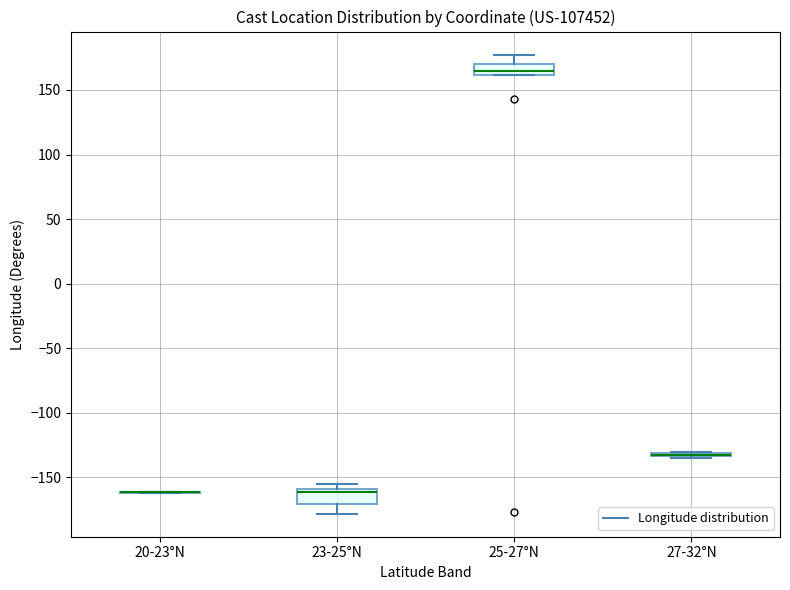

Reading left to right, read every box against the y-axis: the position of its median line, the range the box covers, and the ends of its whiskers. The values are not printed on the chart, so give them approximately, as read against the axis.

20-23°N: box collapsed to a line at -160, whiskers -160 to -160
23-25°N: median -160 (just below the box's upper edge), box -170 to -160, whiskers -180 to -155
25-27°N: median 165, box 160 to 170, whiskers 160 to 175
27-32°N: box collapsed to a line at -135, whiskers -135 to -130